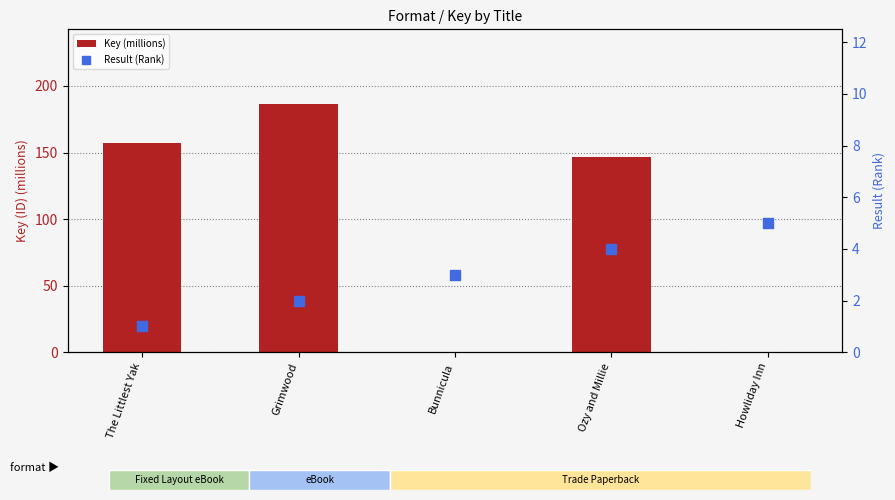

What are all the series names shown in the legend?

Key (millions), Result (Rank)